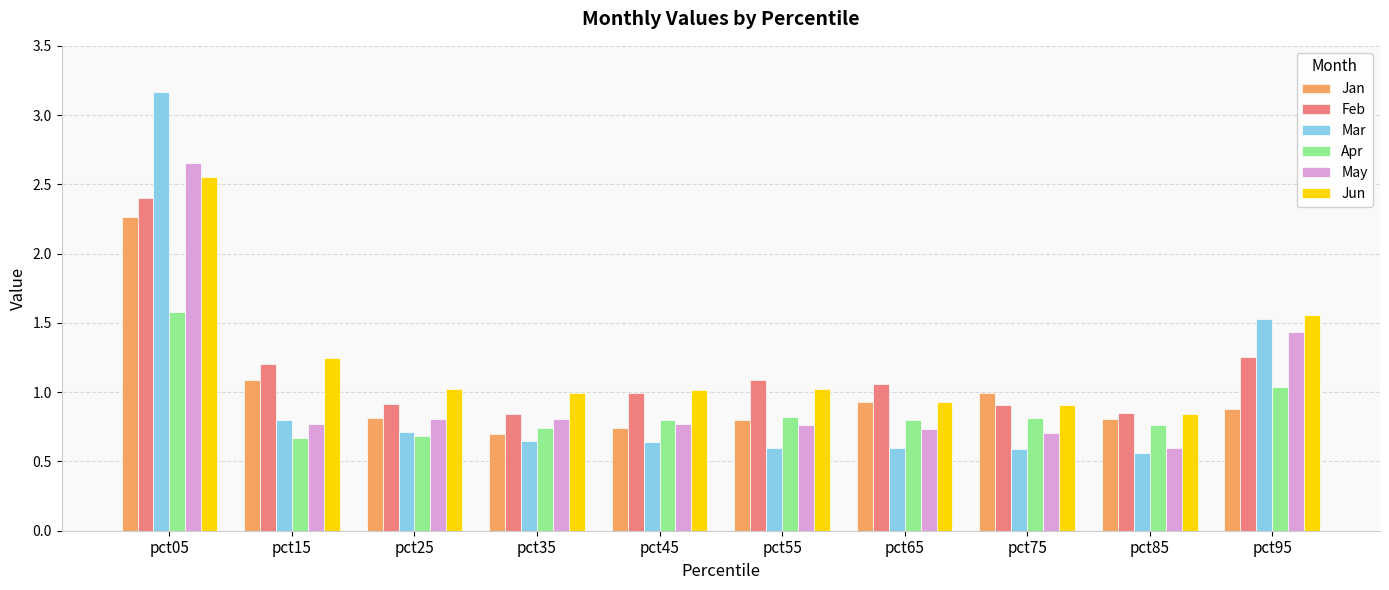

At which category is the sum across all series the highest?

pct05